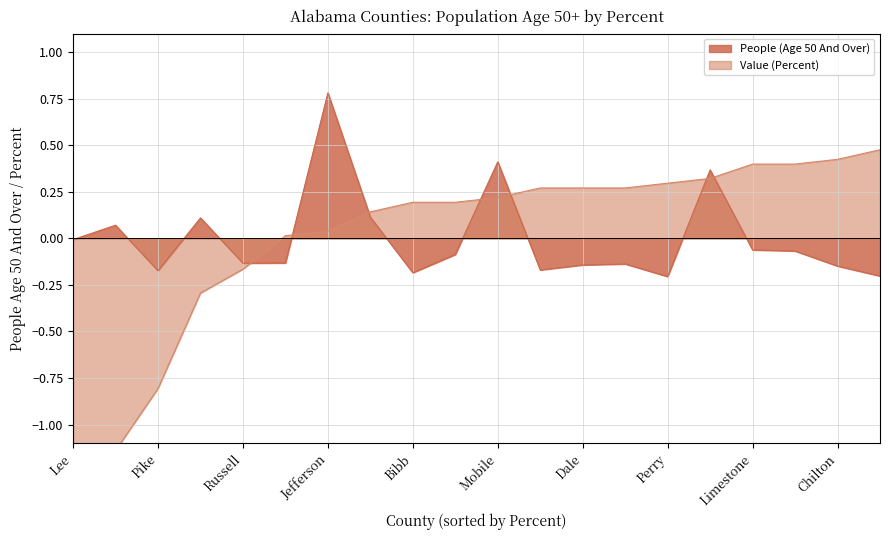

What is the spread (max minus min) of values at Marshall?

0.5